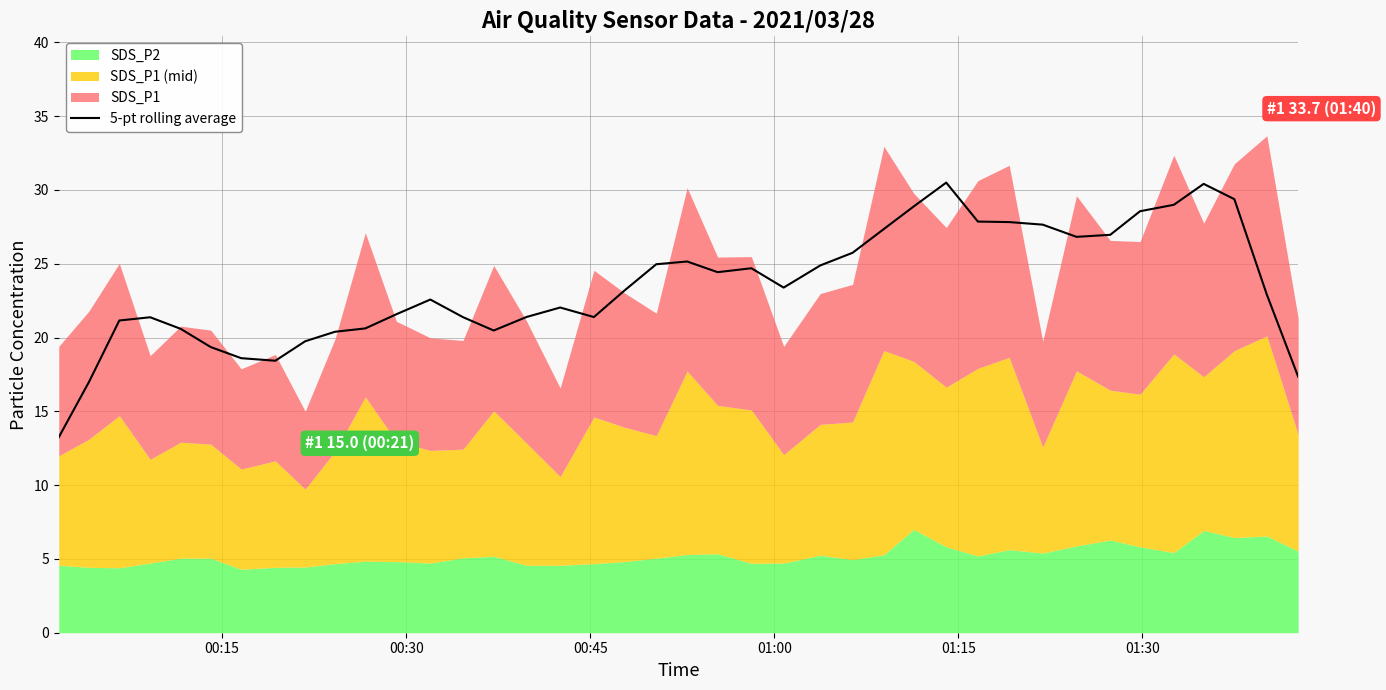

At which label is the value closest to 21?

00:45